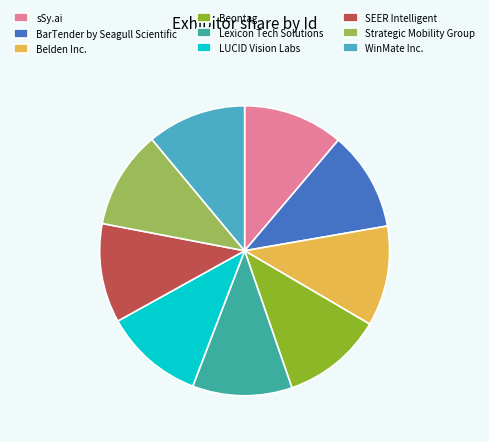

Does any single category account for the majority?

No